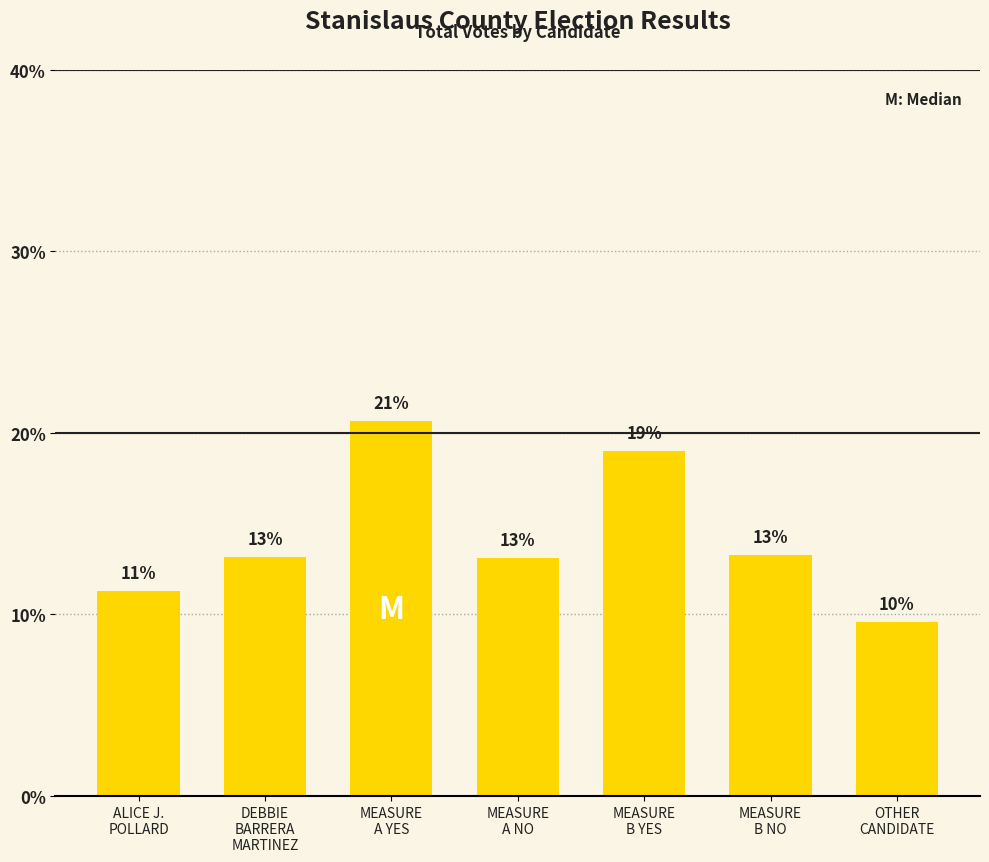

Reading right to left, transcribe all the data shown in this chart.

OTHER
CANDIDATE=9.6	MEASURE
B NO=13.3	MEASURE
B YES=19.0	MEASURE
A NO=13.1	MEASURE
A YES=20.6	DEBBIE
BARRERA
MARTINEZ=13.2	ALICE J.
POLLARD=11.3